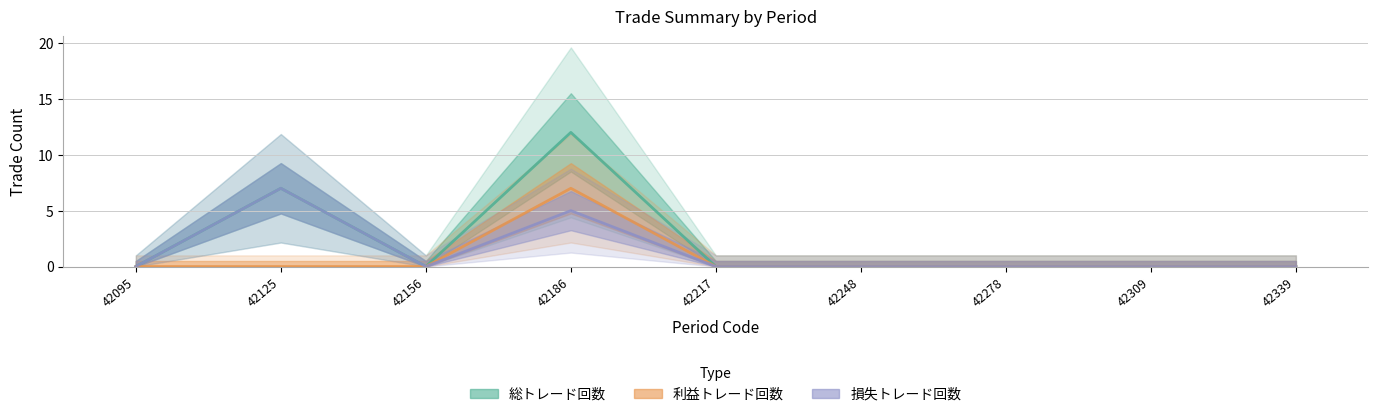

How many values in 損失トレード回数 are above zero?

2